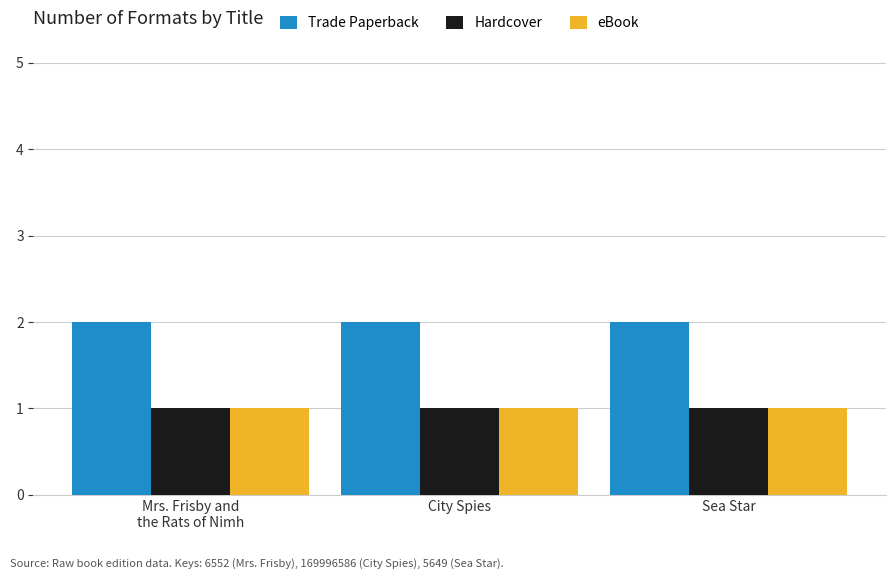

Read the Trade Paperback value at Mrs. Frisby and
the Rats of Nimh.

2